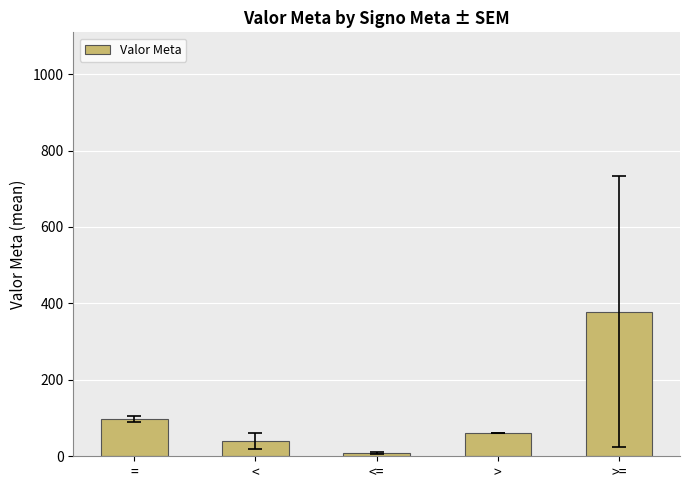

How many data points does each series have?

5